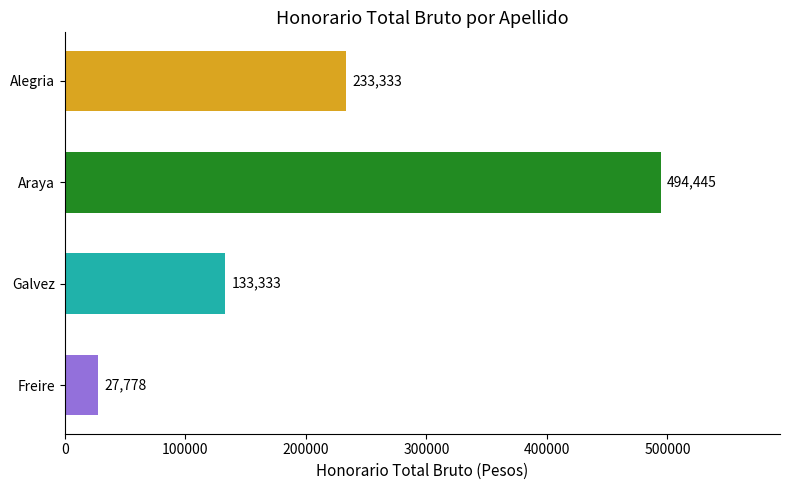

How many values are between 133333 and 494445?

3